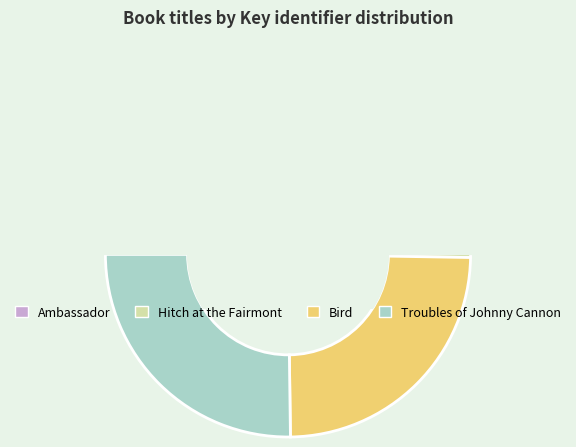

Between Ambassador and Hitch at the Fairmont, which is larger?

Ambassador